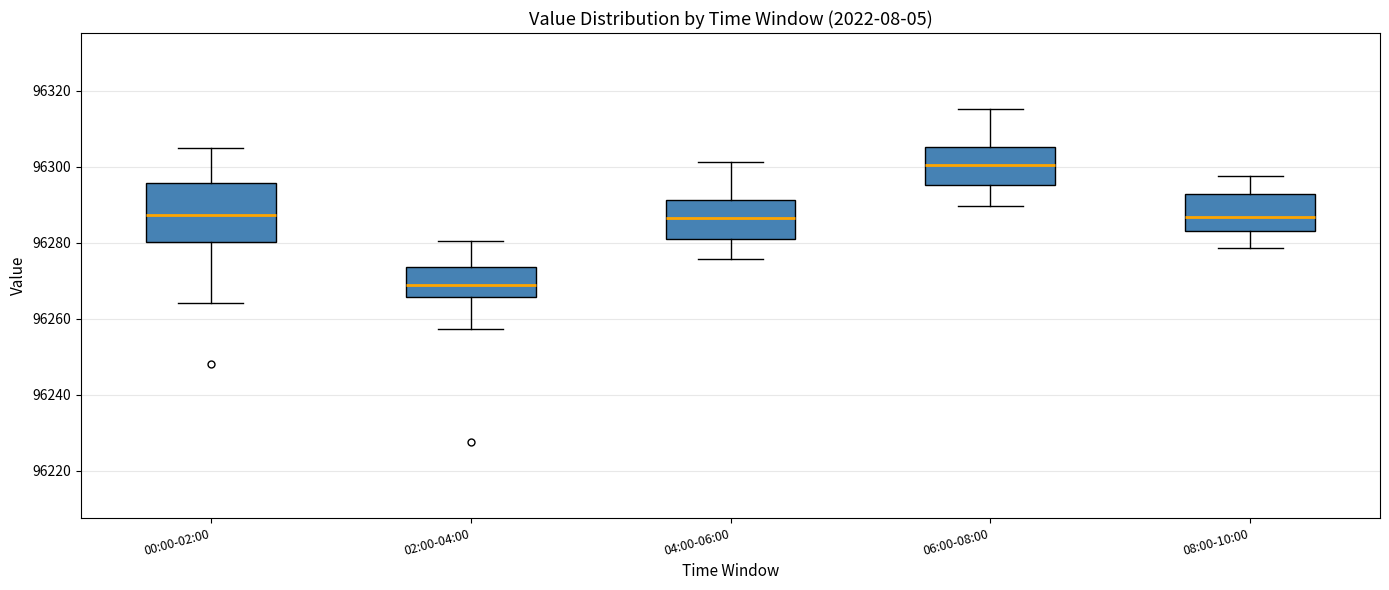

Which box is the tallest, from its lower edge to its upper edge?

00:00-02:00